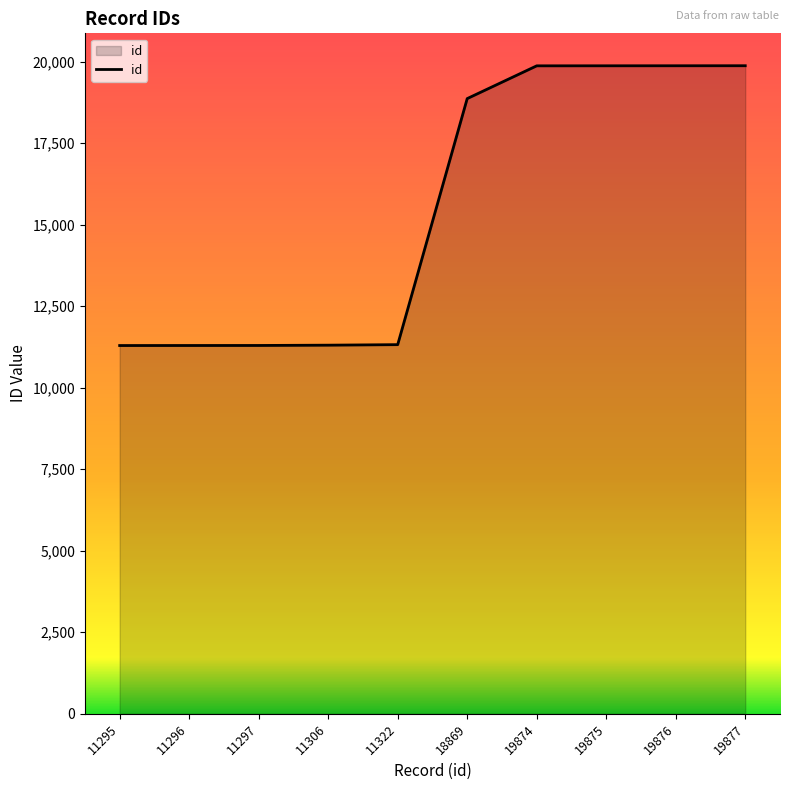

At which label is the value closest to 15586?

18869